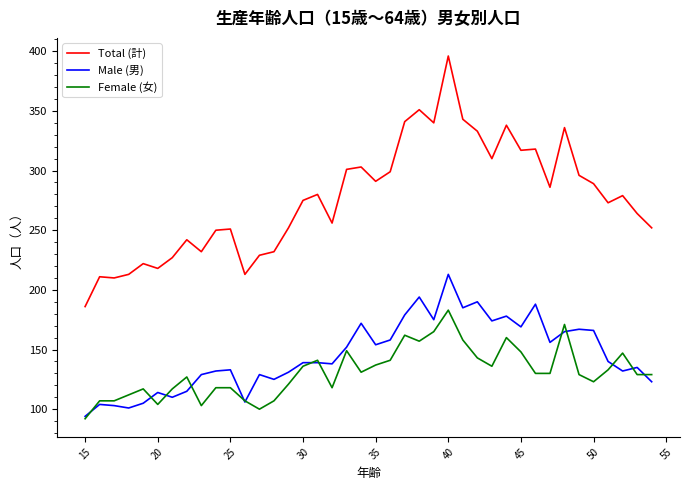

Rank the series by their maximum value, from highest to lowest.

Total (計), Male (男), Female (女)